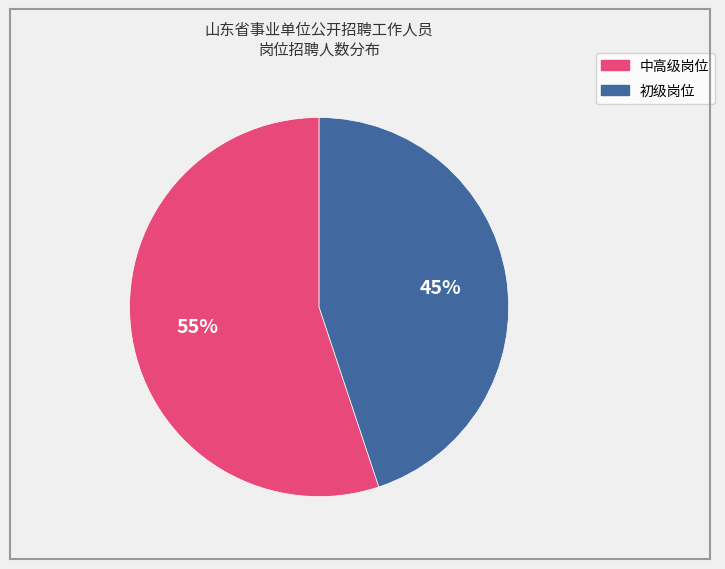

To the nearest percent, what is the difference between the largest and smallest slice percentages?

10%